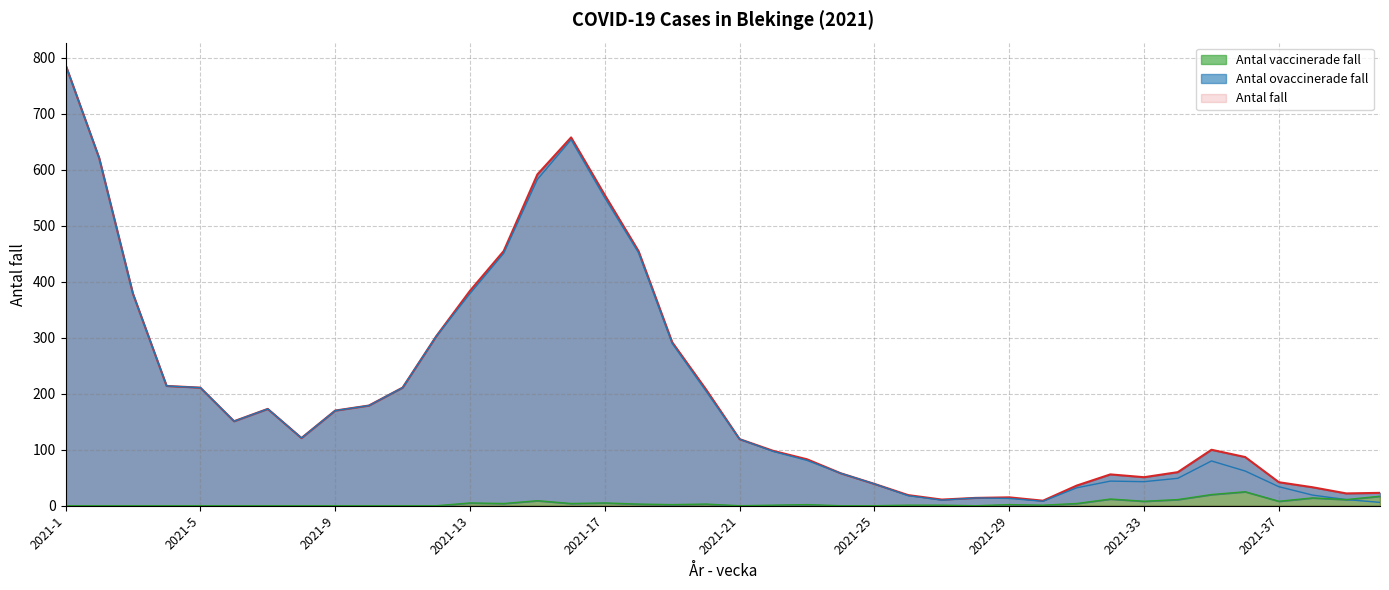

What is the value of the Antal ovaccinerade fall point at the 16th from the left?

654